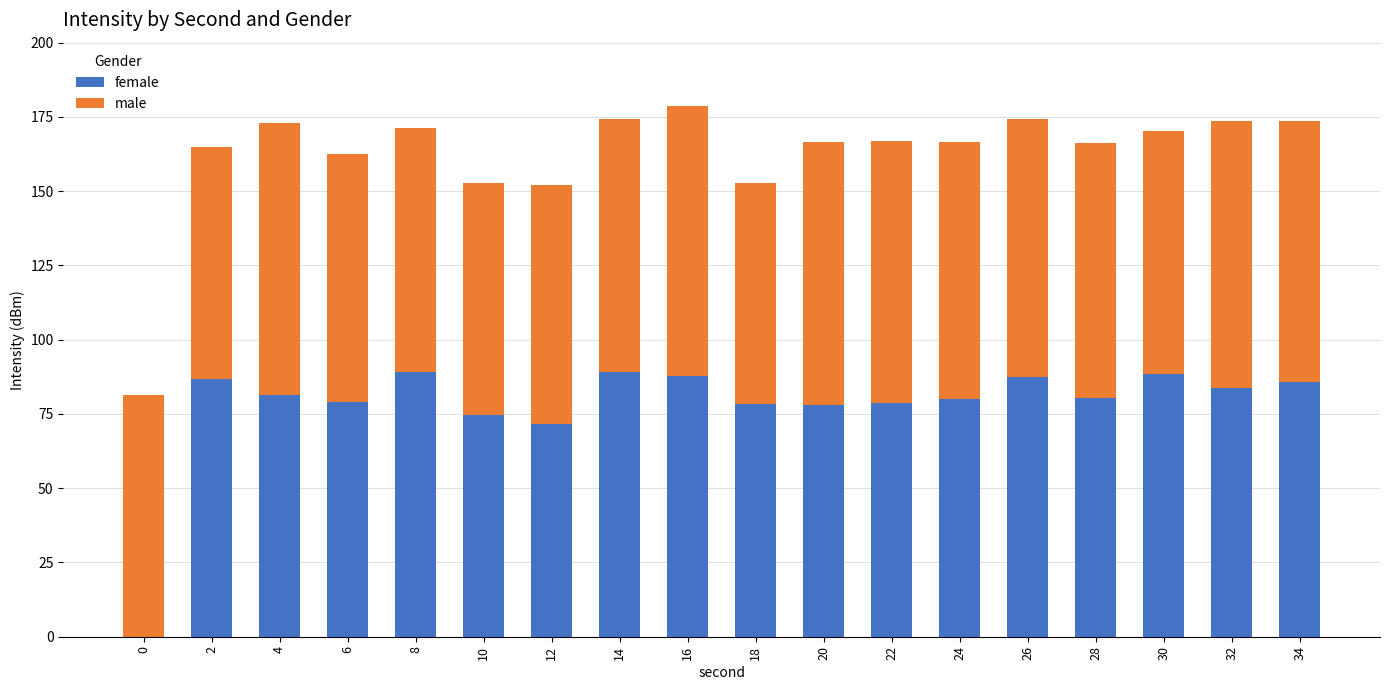

What is the total value across all series at 34?

173.7